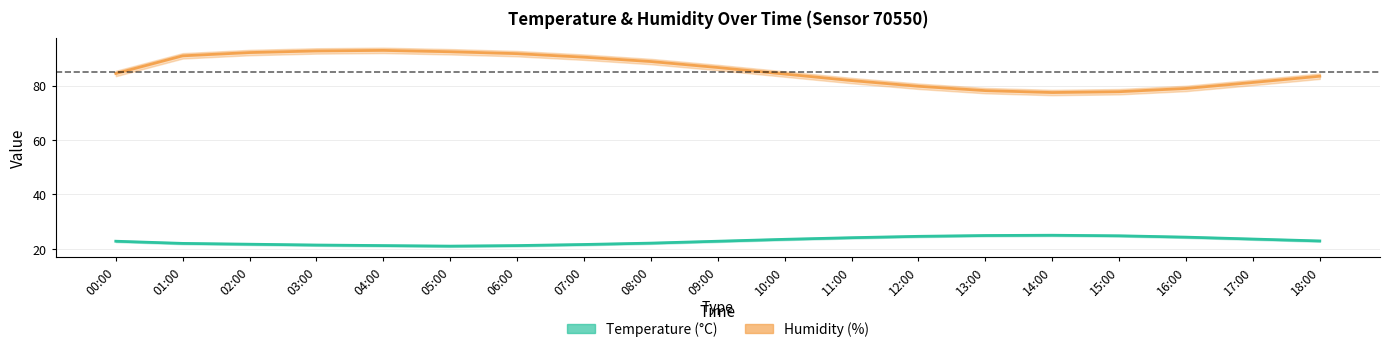

In temperature, how many points are higher than both neighbors (excluding endpoints)?

1